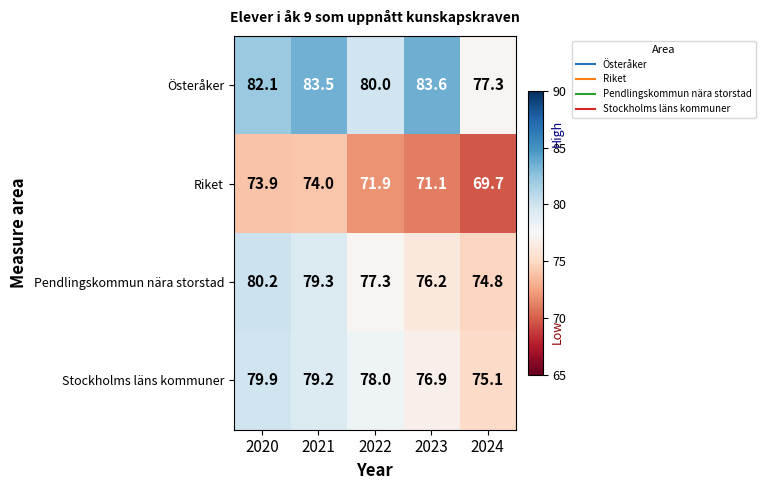

What is the maximum value shown in the chart?

83.6